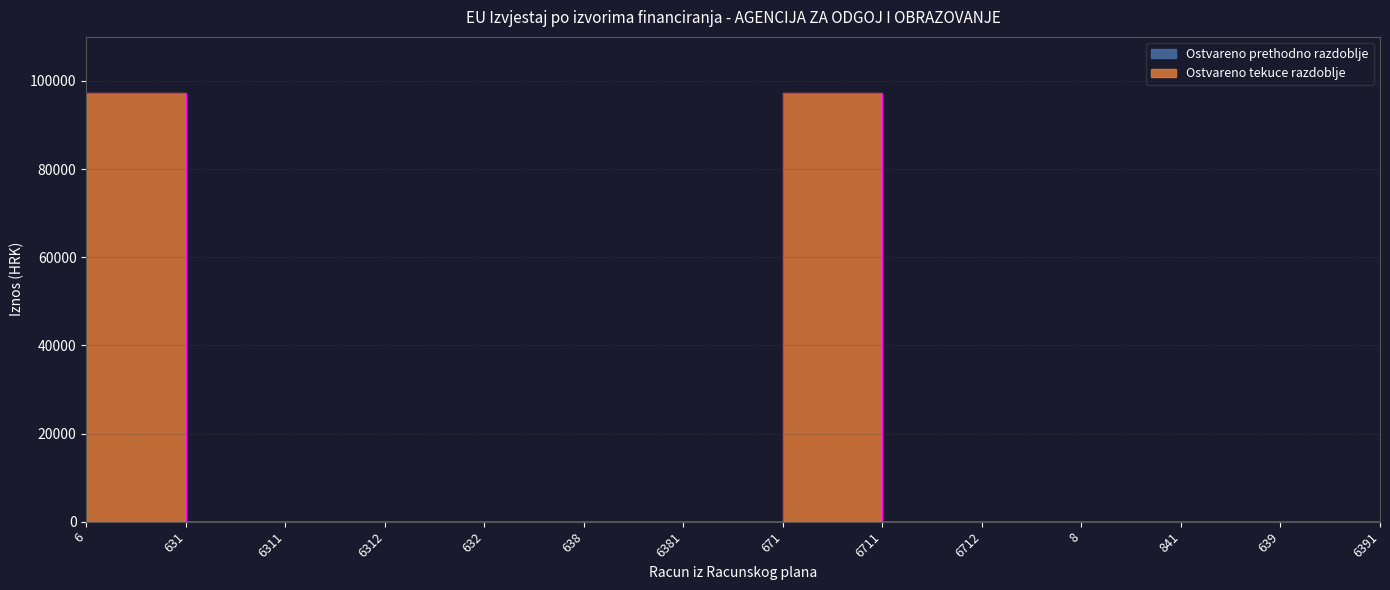

Which has a higher value, 671 or 841?

671